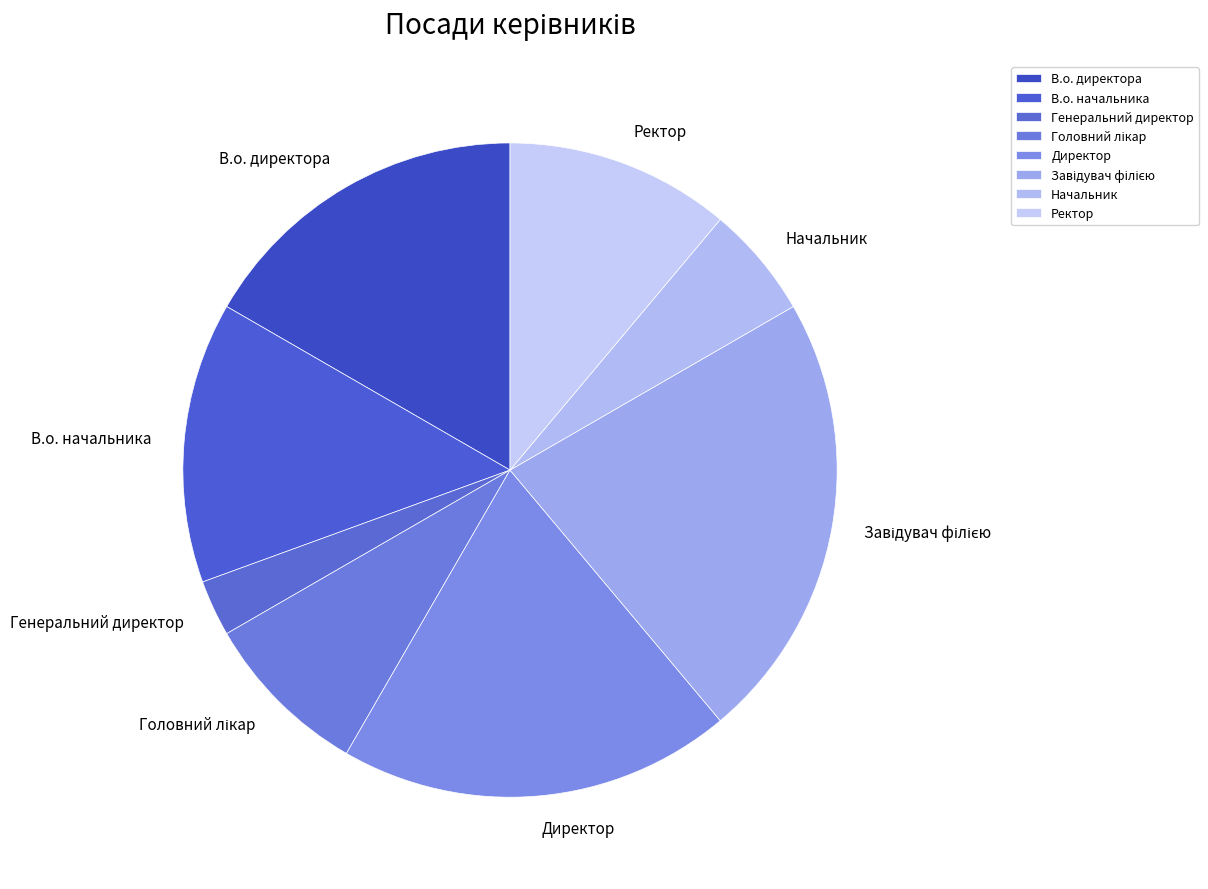

Which slice is the smallest?

Генеральний директор